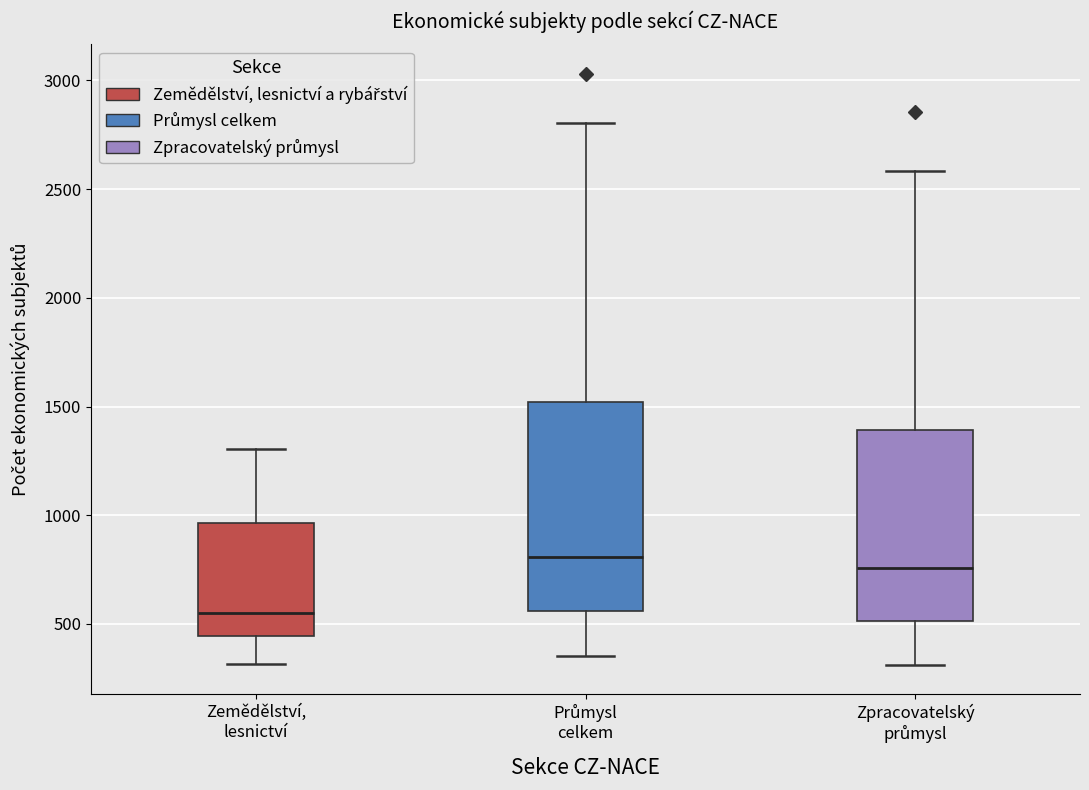

Reading left to right, transcribe this box plot: for each box, give where its median line is, the range the box spans, and where its two whiskers end, as read against the y-axis. The values are not printed on the chart, so give them approximately, as read against the axis.

Zemědělství, lesnictví: median 550, box 450 to 950, whiskers 300 to 1300
Průmysl celkem: median 800, box 550 to 1500, whiskers 350 to 2800
Zpracovatelský průmysl: median 750, box 500 to 1400, whiskers 300 to 2600